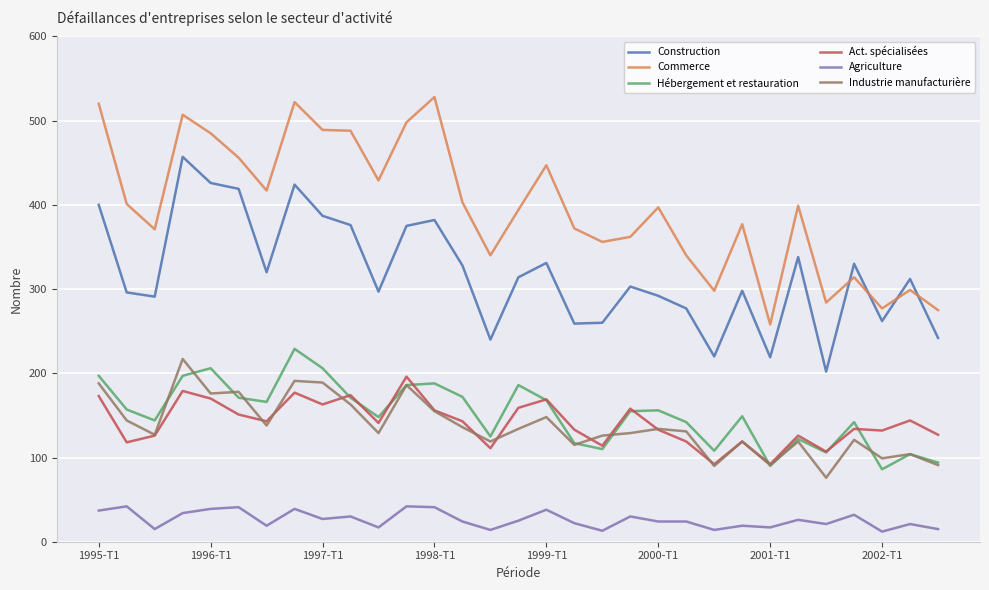

Which series has the largest total across all categories?

Commerce